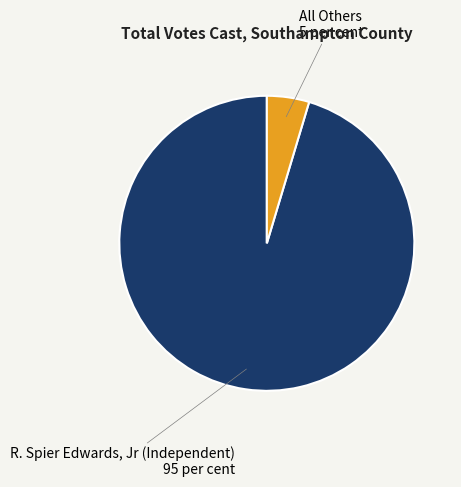

How many segments does this pie chart have?

2